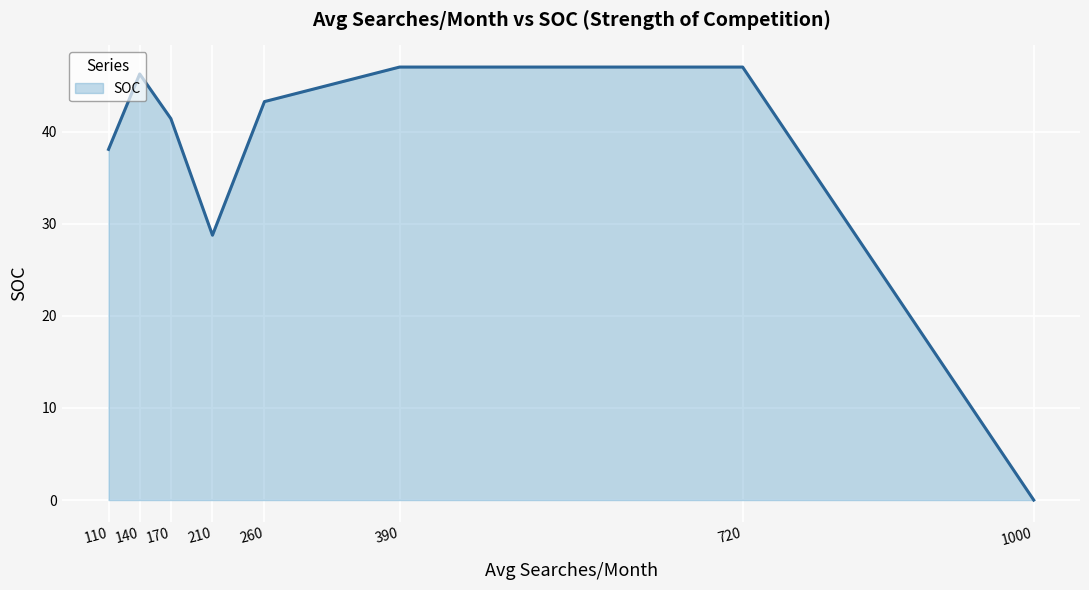

True or false: the data shows 38.1 at 110.

True